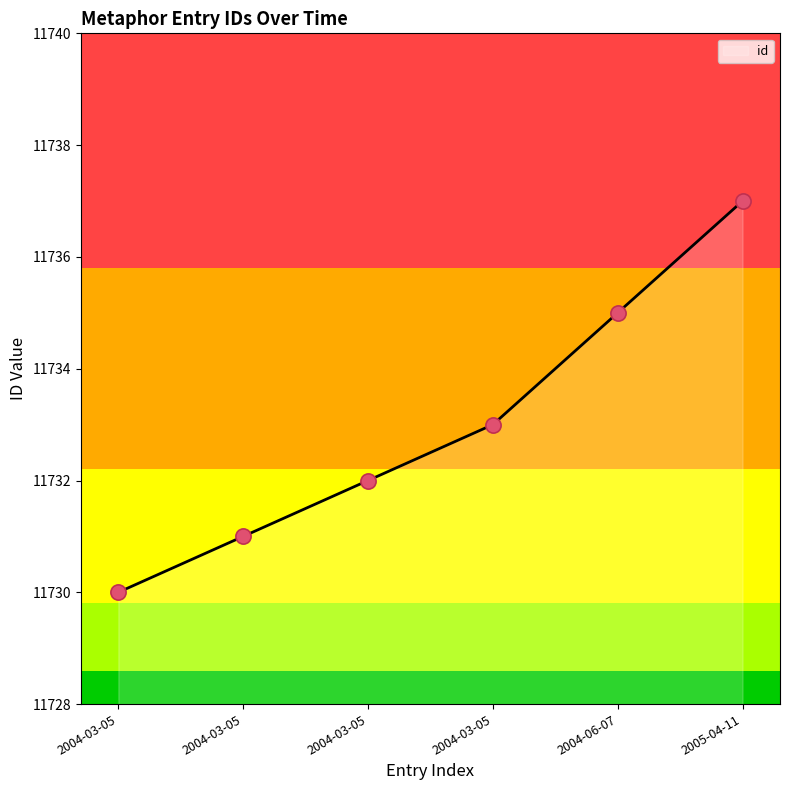

What is the change in value from 2004-03-05 to 2004-06-07?

+3